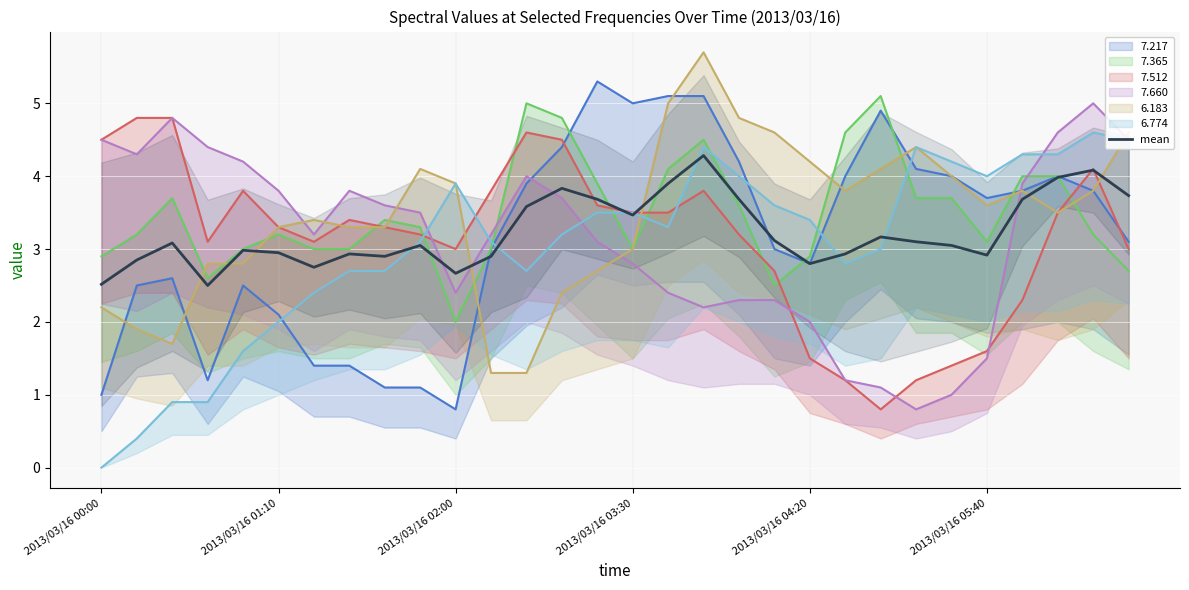

What is the maximum value for mean?

4.3